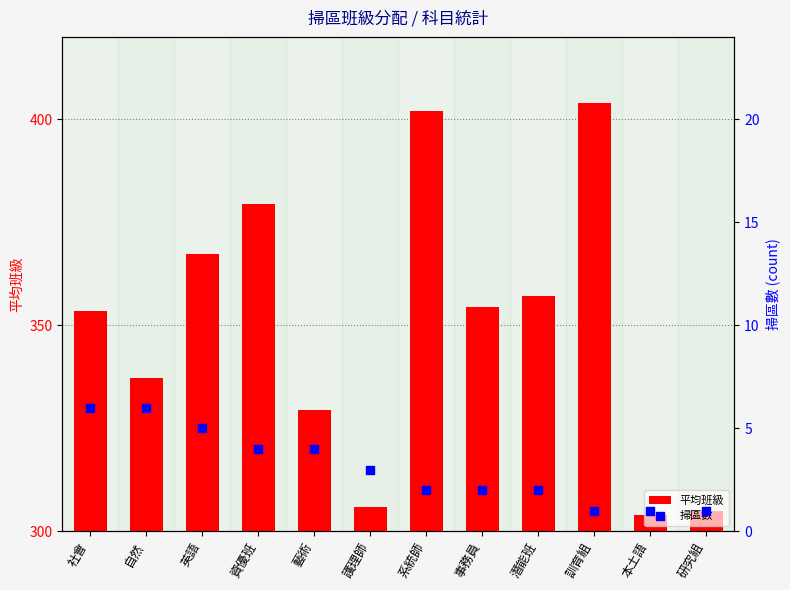

At which category is the sum across all series the highest?

訓育組